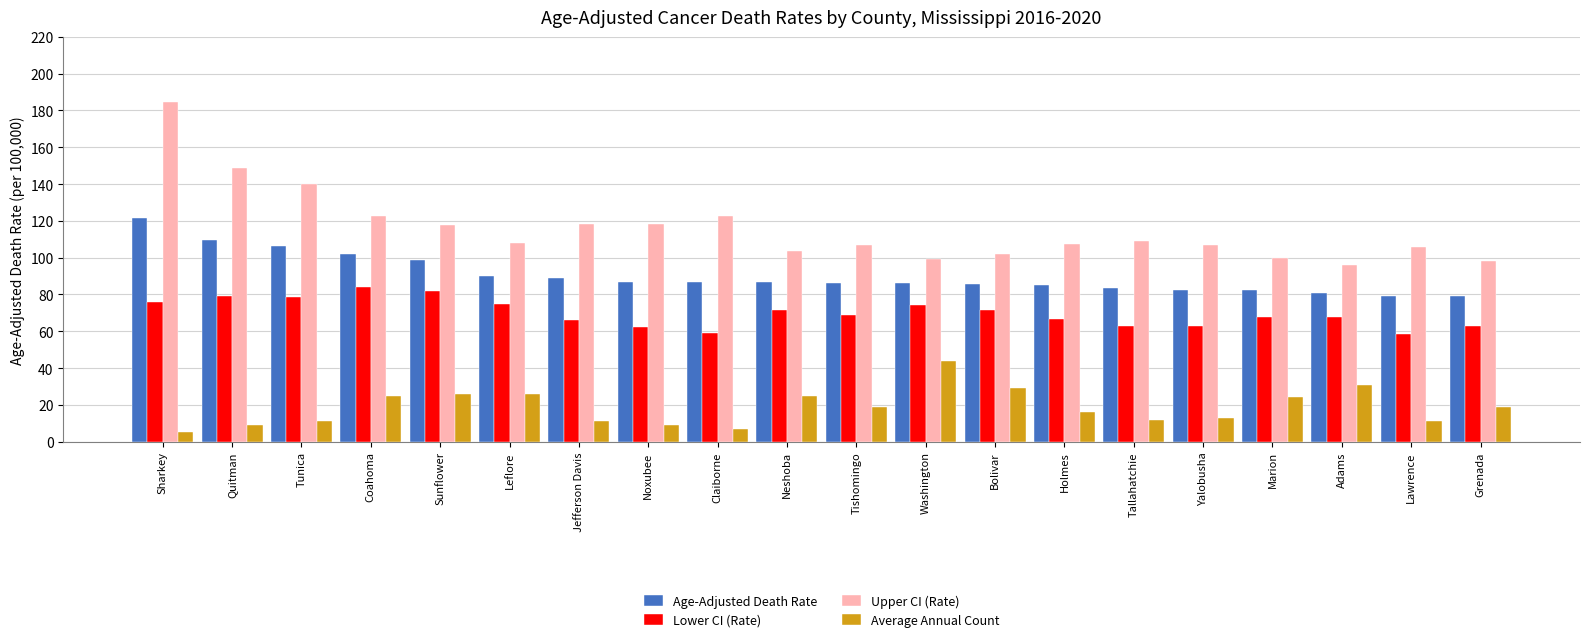

How many bars are there in total?

80